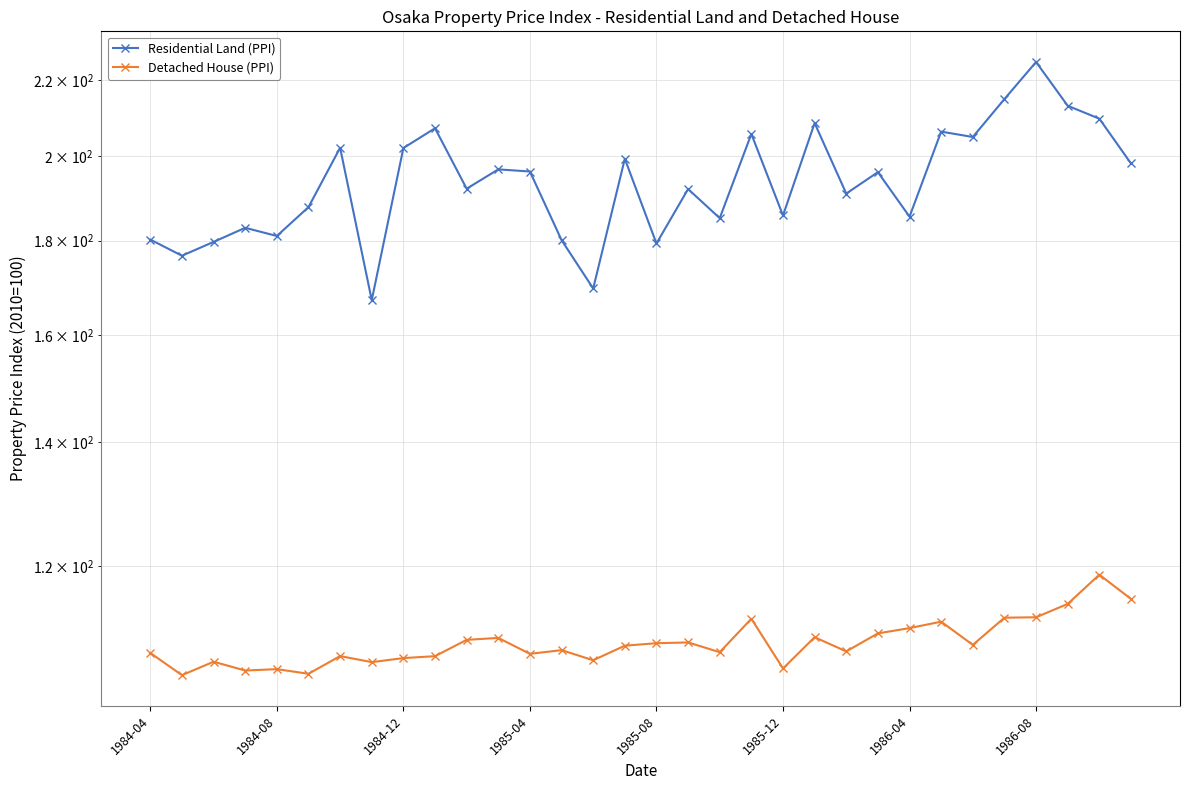

What is the value of the Detached House (PPI) point at the 8th from the left?

106.4